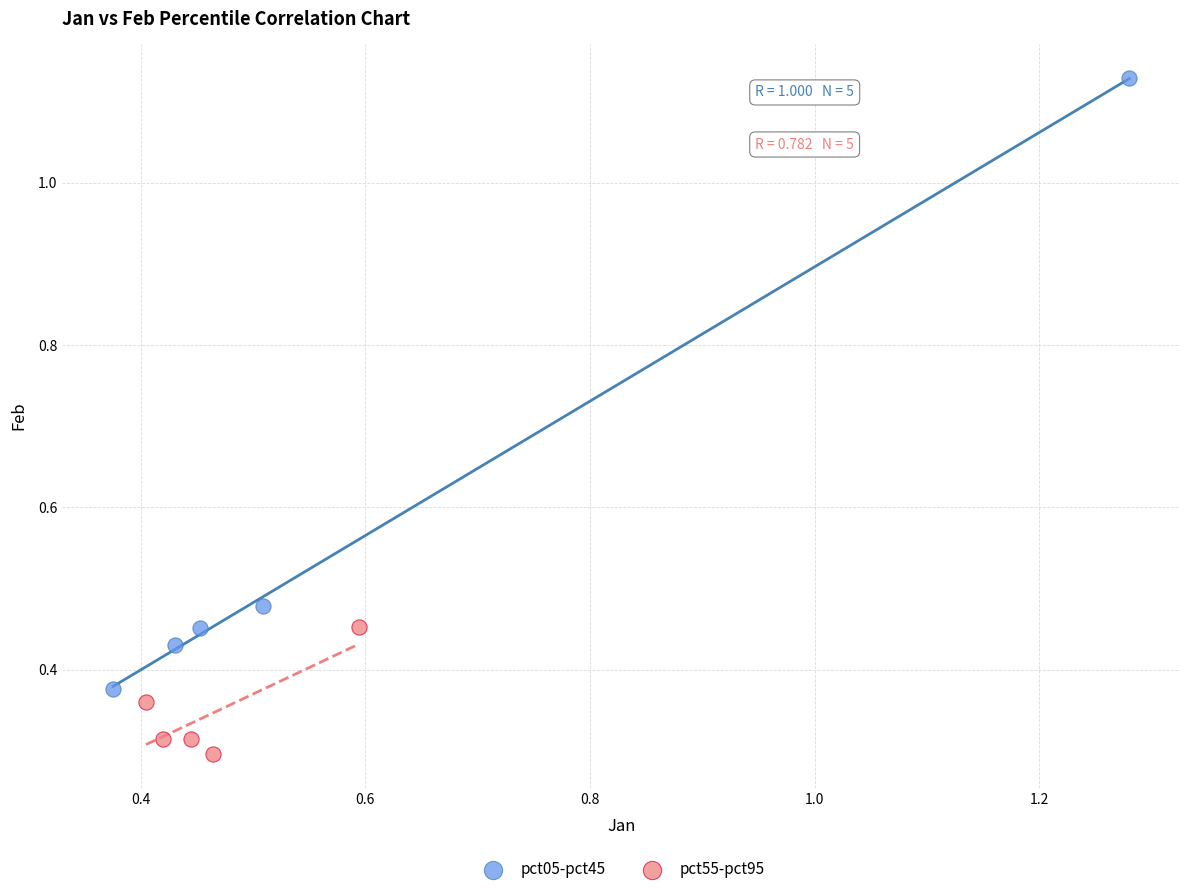

Which series reaches the minimum Y coordinate?

pct55-pct95